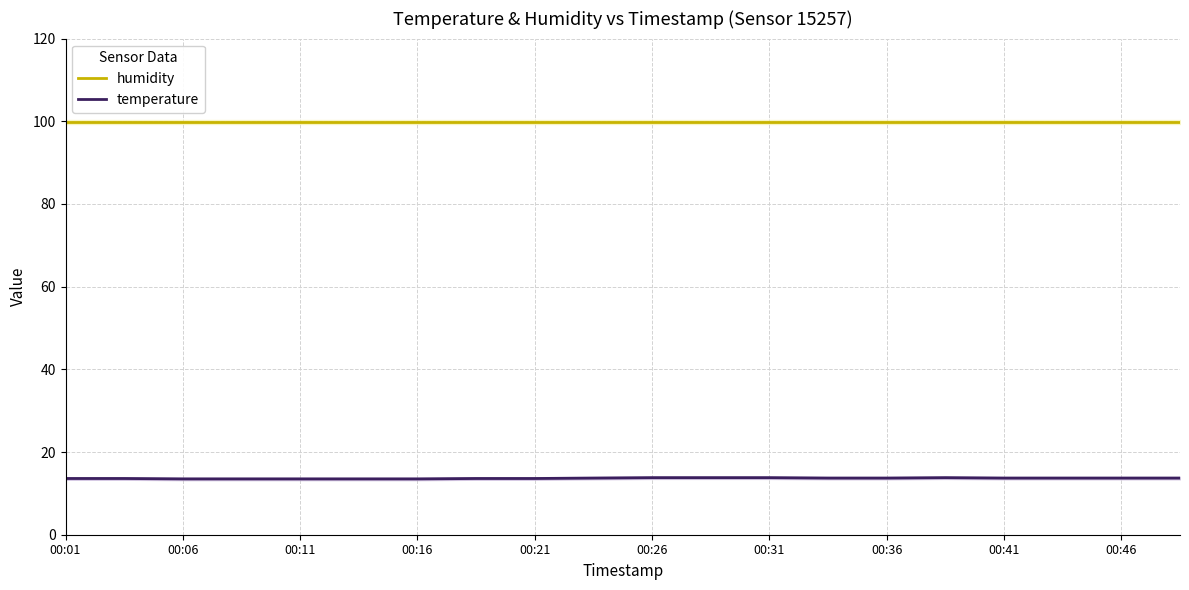

True or false: humidity has a value of 63.6 at 00:06.

False